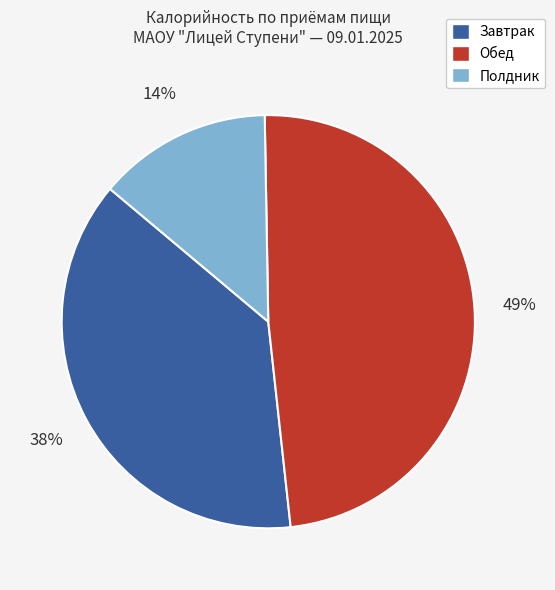

How many slices are in this pie chart?

3